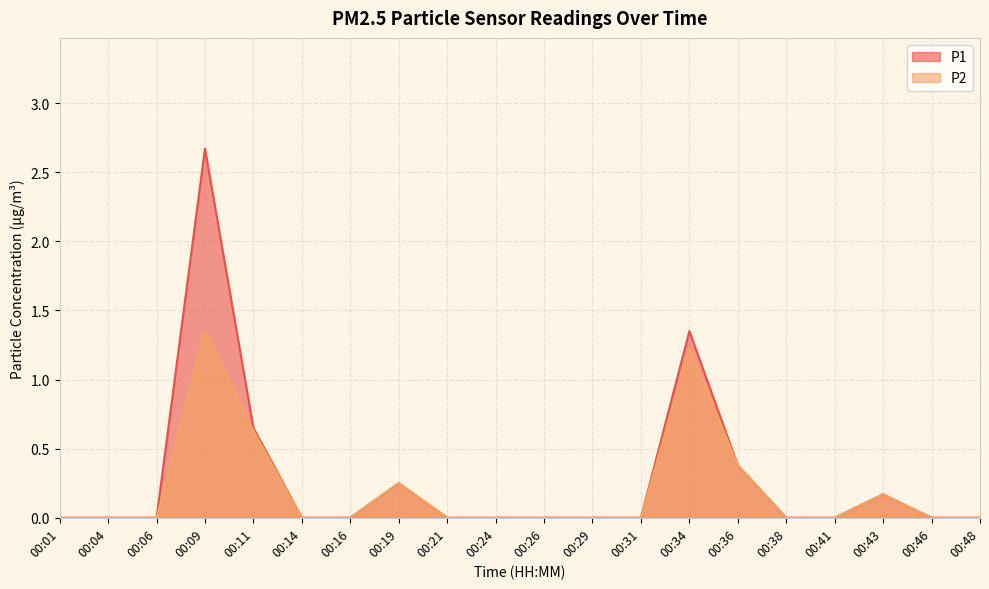

At which category is the sum across all series the highest?

00:09